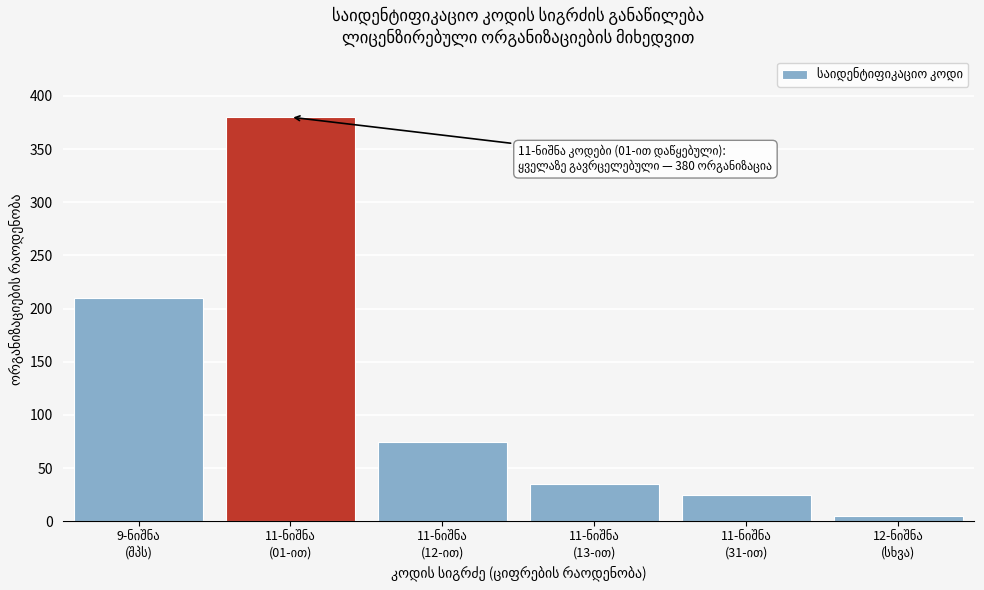

Reading right to left, list all the values displayed in this chart.

5	25	35	75	380	210